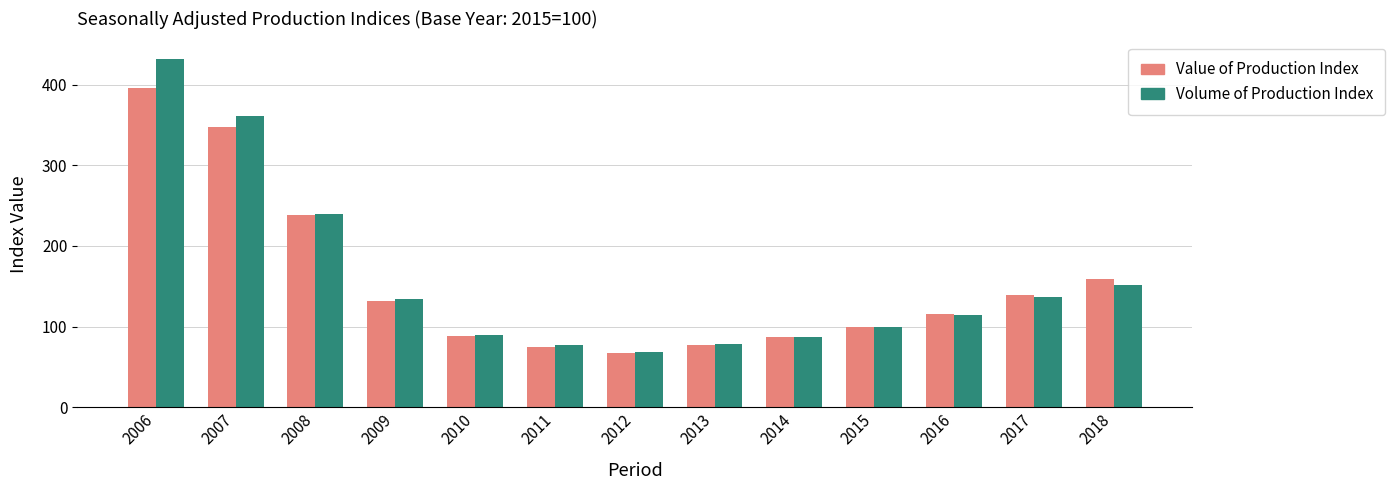

Is the value of Volume of Production Index at 2007 greater than the value of Value of Production Index at 2014?

Yes